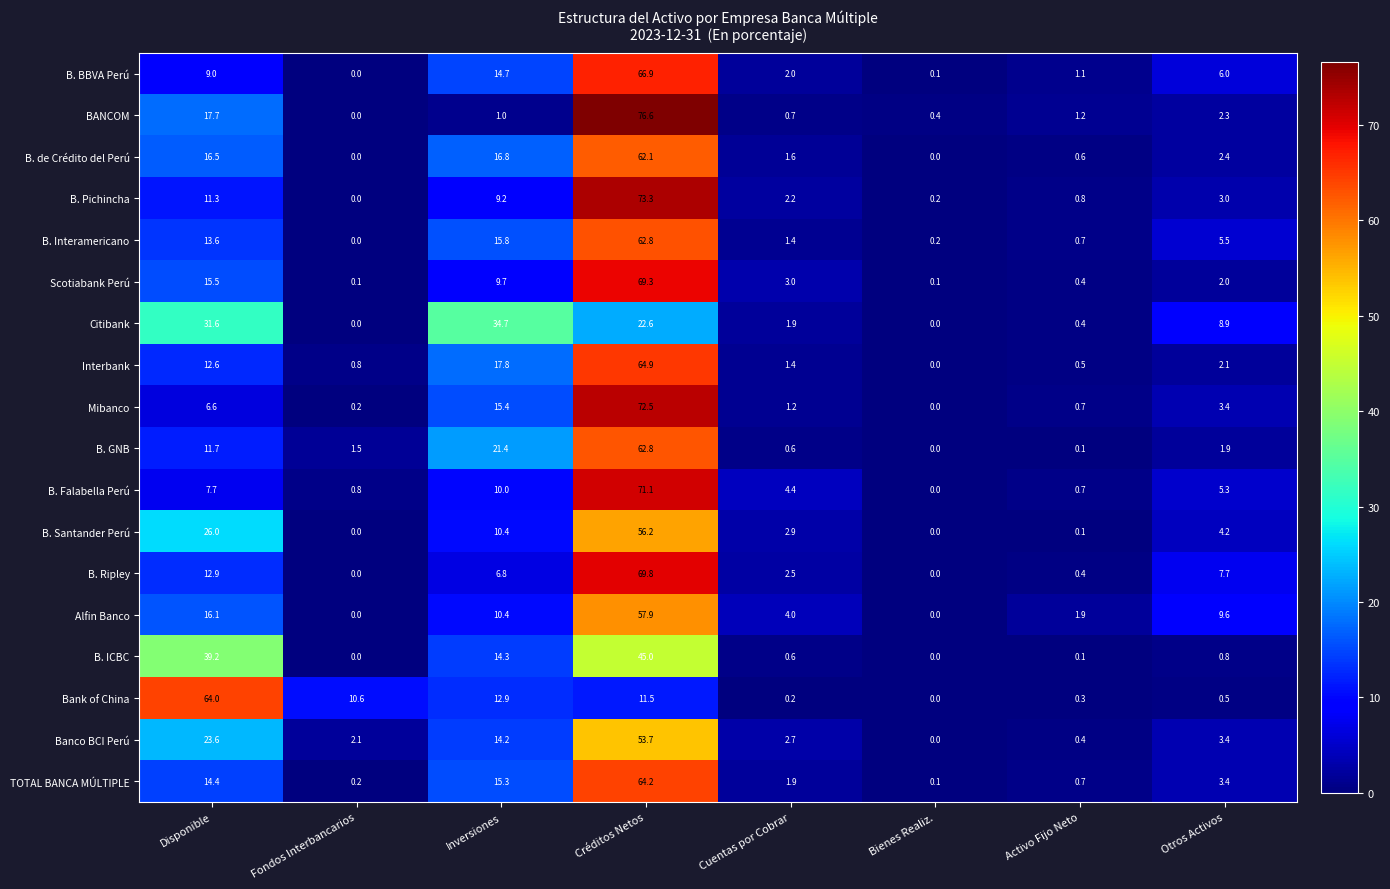

What is the difference between the TOTAL BANCA MÚLTIPLE values at Bienes Realiz. and Cuentas por Cobrar?

1.8